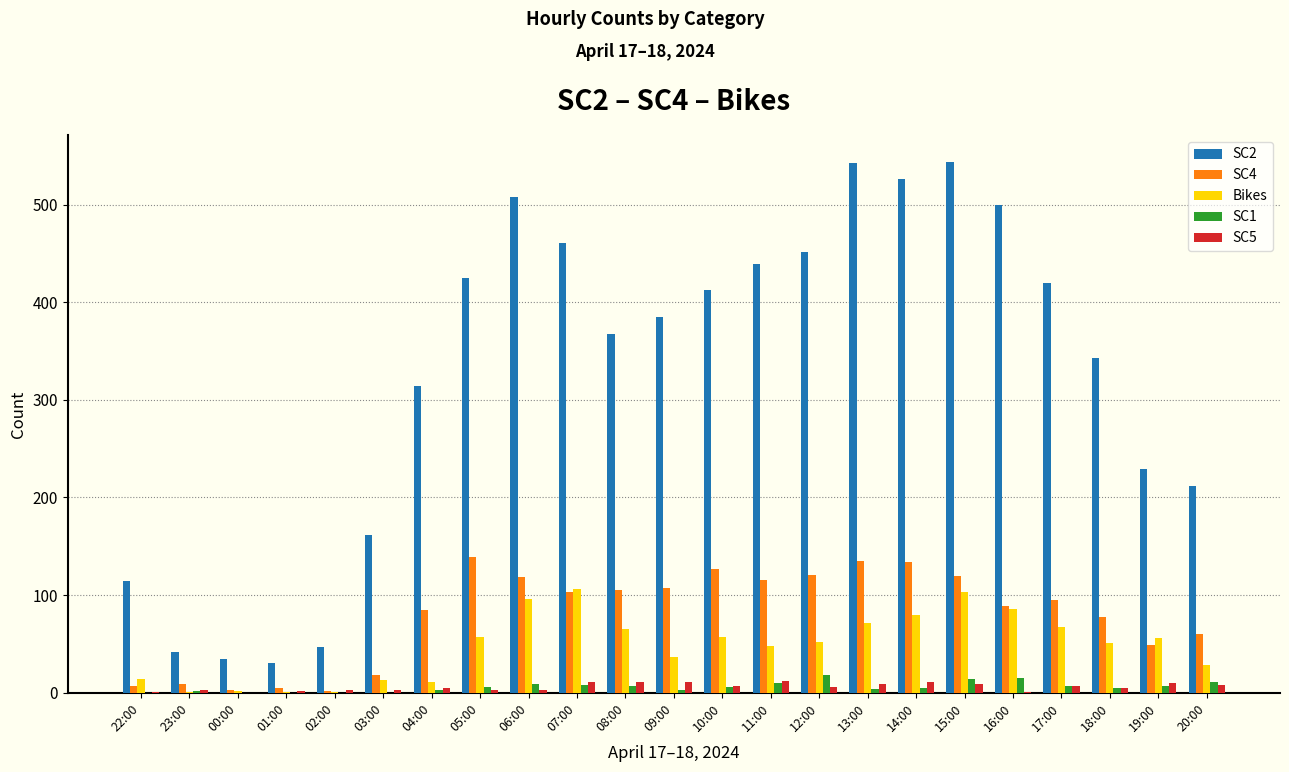

Is the value of SC4 at 11:00 greater than the value of SC1 at 08:00?

Yes